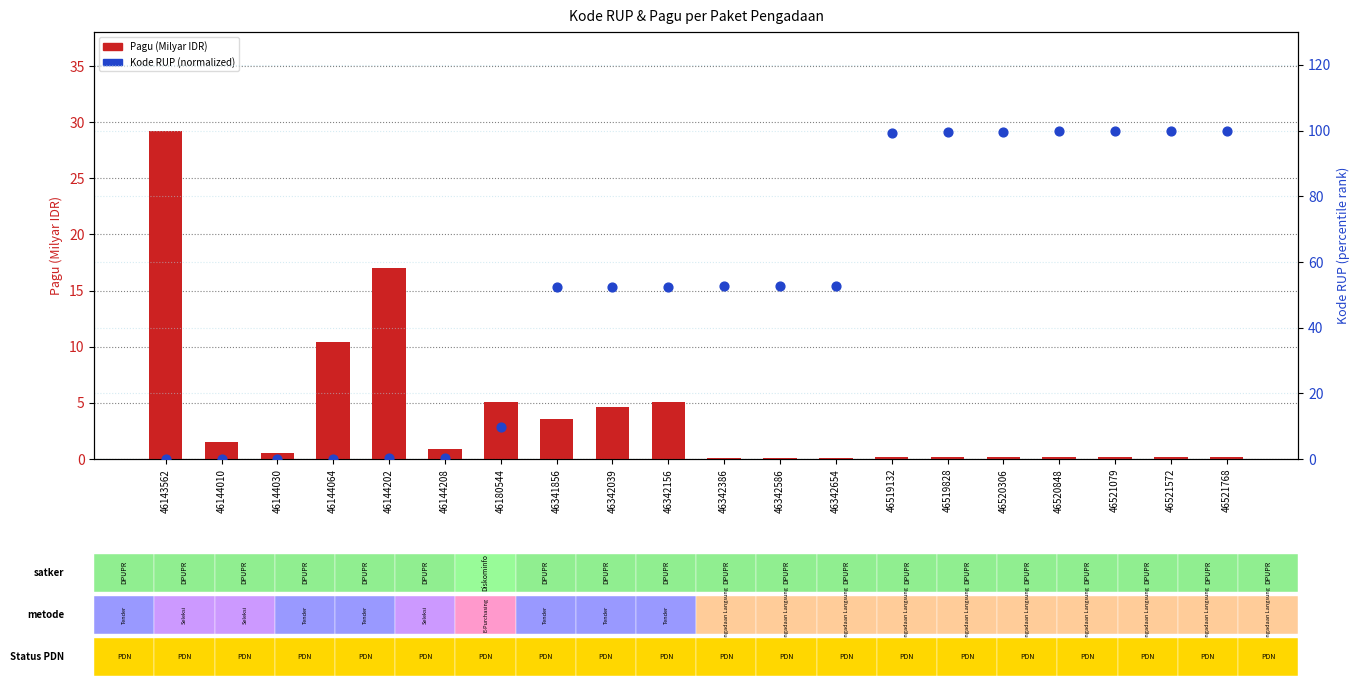

Which series has the largest total across all categories?

Kode RUP (normalized)